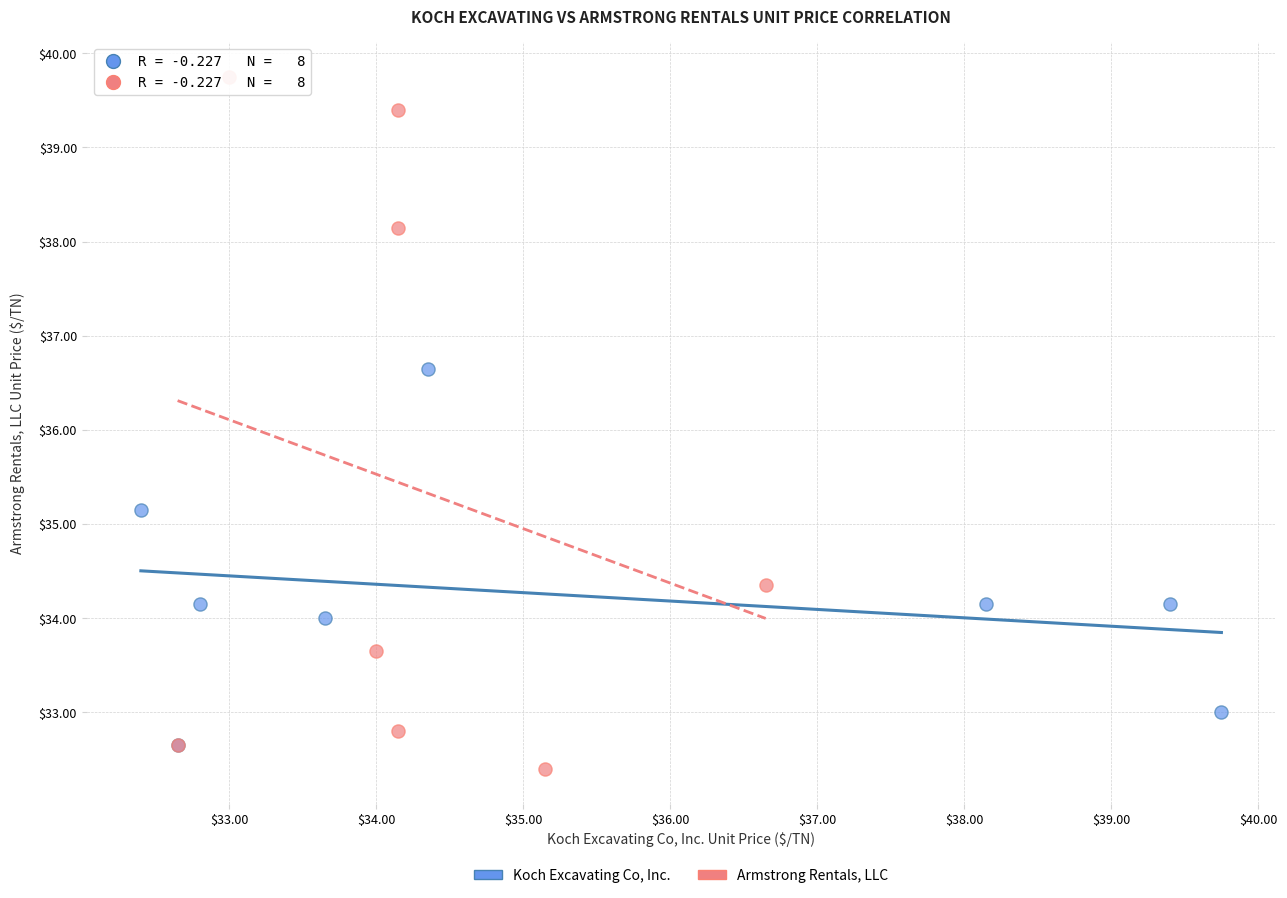

Which series contains the highest Y value?

Armstrong Rentals, LLC